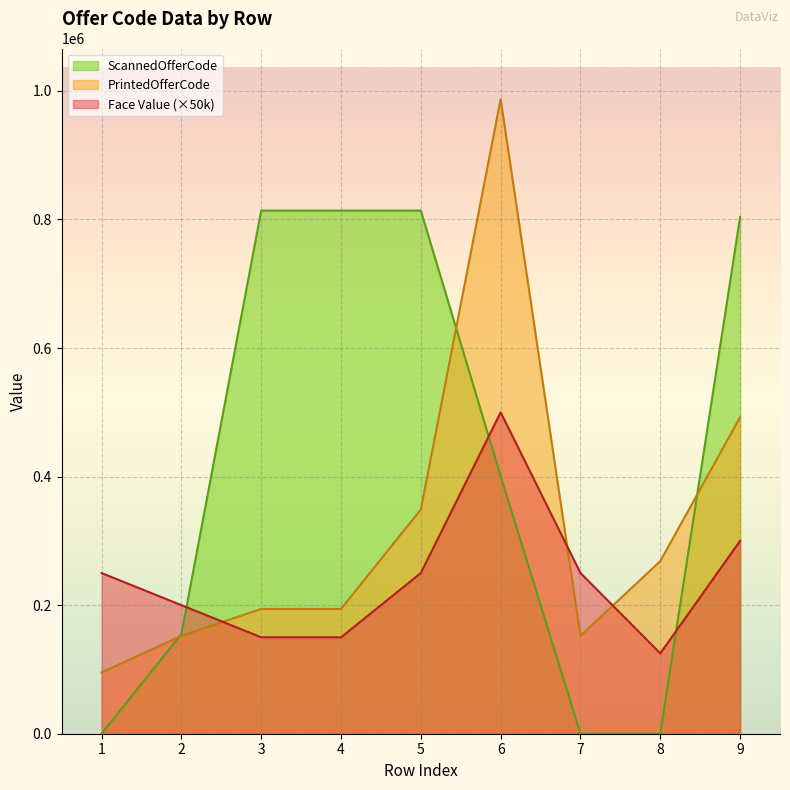

How many lines are shown in the chart?

3